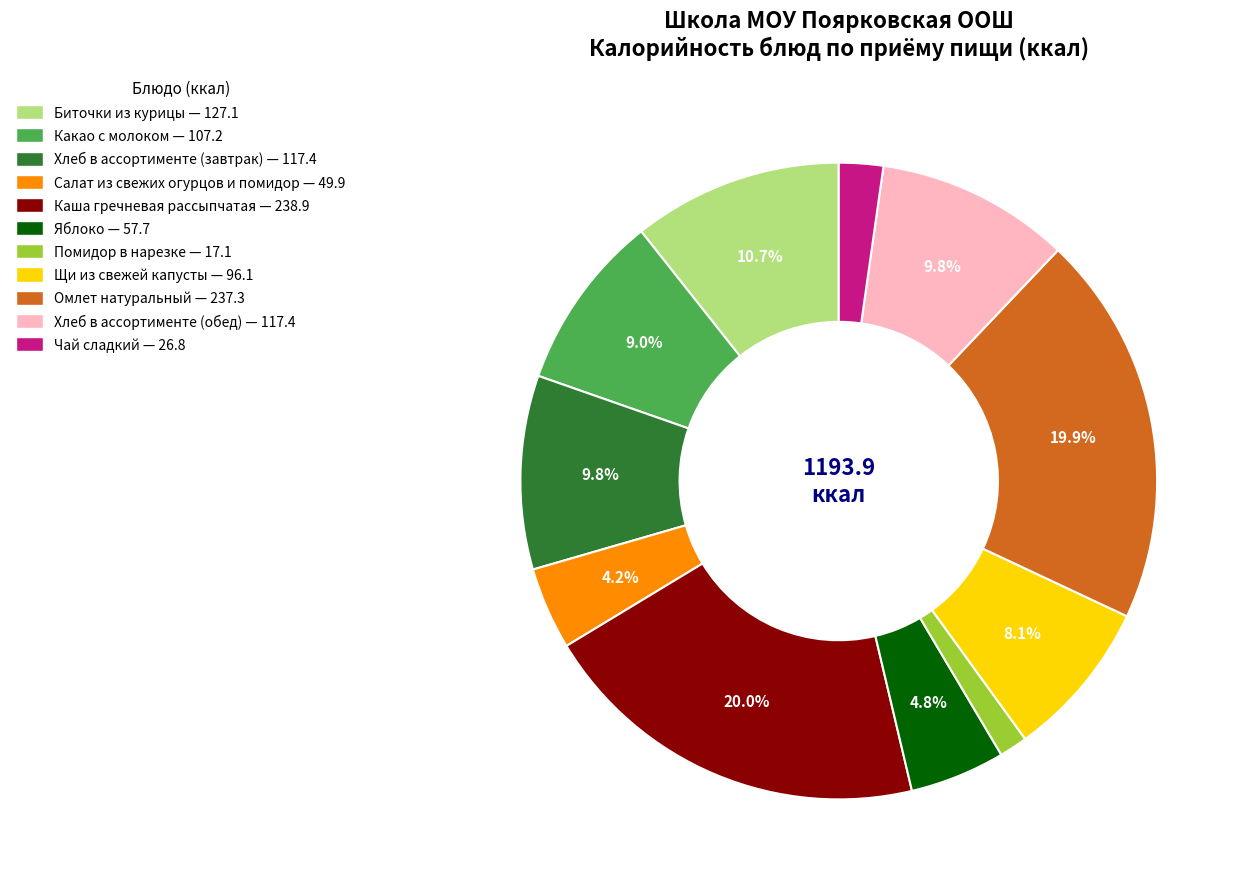

What is the smallest slice in the pie chart?

Помидор в нарезке